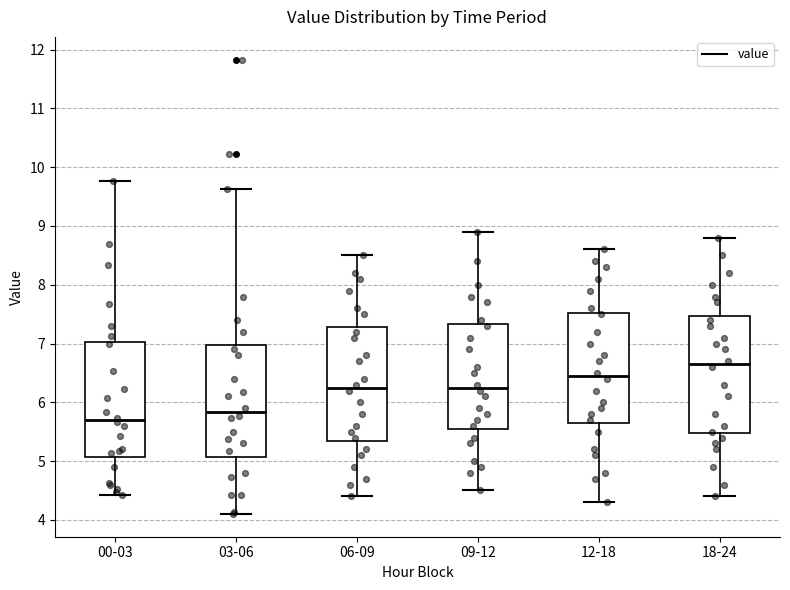

Reading left to right, read every box against the y-axis: the position of its median line, the range the box covers, and the ends of its whiskers. The values are not printed on the chart, so give them approximately, as read against the axis.

00-03: median 5.7, box 5.1 to 7.0, whiskers 4.4 to 9.8
03-06: median 5.8, box 5.1 to 7.0, whiskers 4.1 to 9.6
06-09: median 6.3, box 5.4 to 7.3, whiskers 4.4 to 8.5
09-12: median 6.3, box 5.6 to 7.3, whiskers 4.5 to 8.9
12-18: median 6.5, box 5.7 to 7.5, whiskers 4.3 to 8.6
18-24: median 6.7, box 5.5 to 7.5, whiskers 4.4 to 8.8